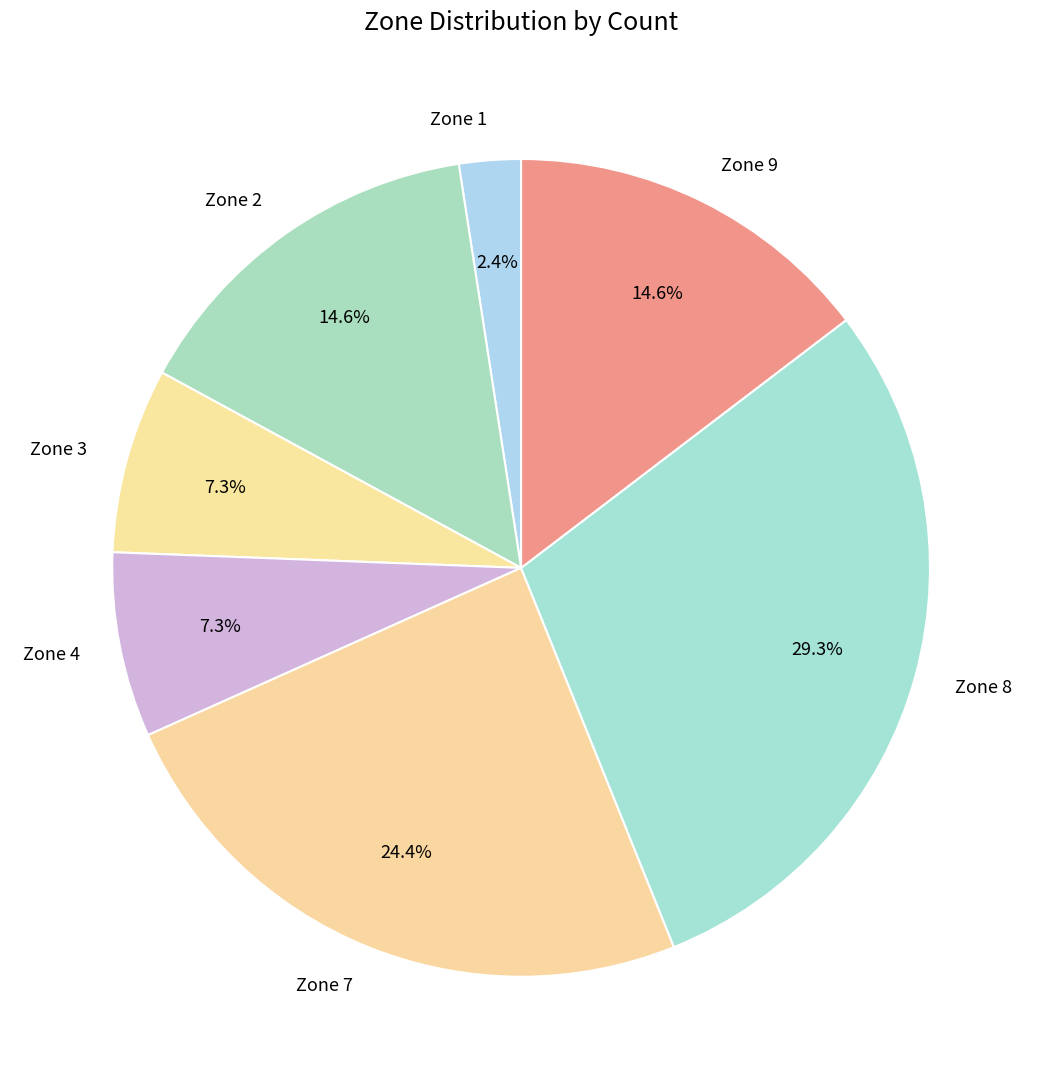

Which has a higher value, Zone 8 or Zone 7?

Zone 8